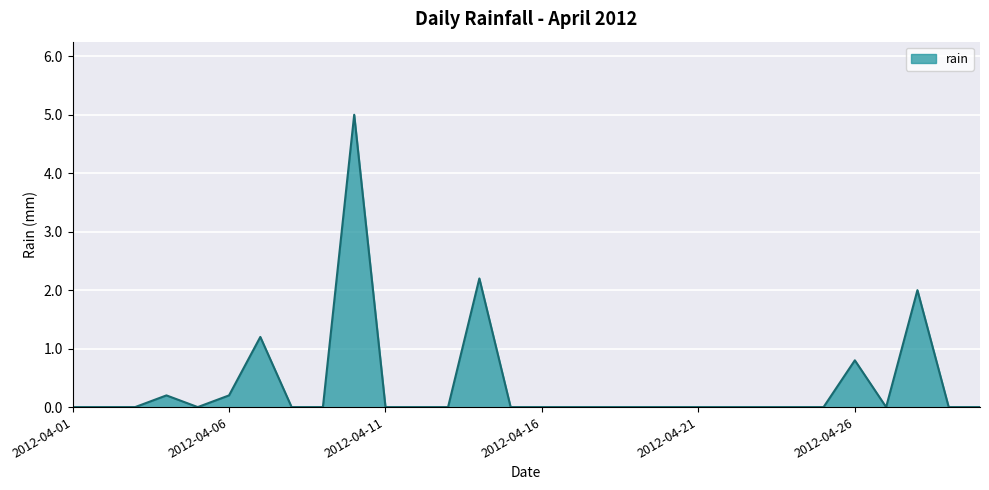

What is the difference between the second highest and second lowest values?

2.2